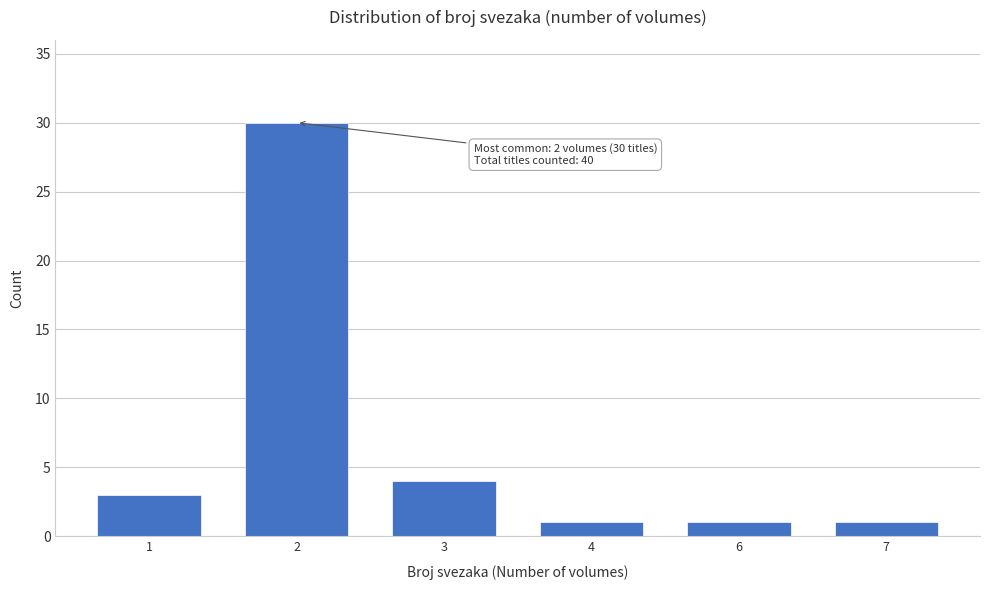

Reading left to right, list all the values displayed in this chart.

1=3	2=30	3=4	4=1	6=1	7=1